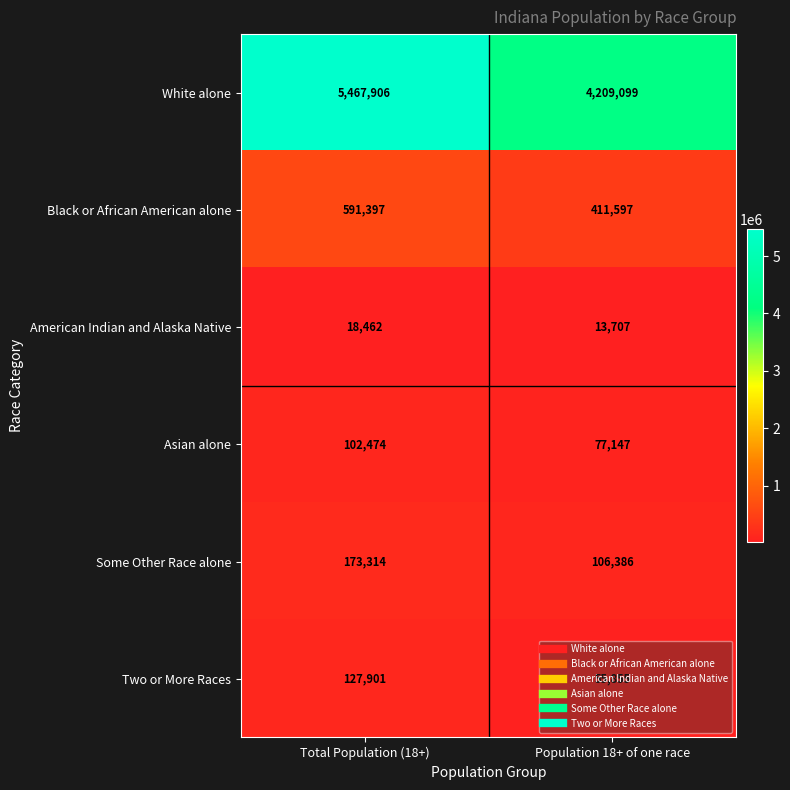

At which category is the sum across all series the highest?

Total Population (18+)